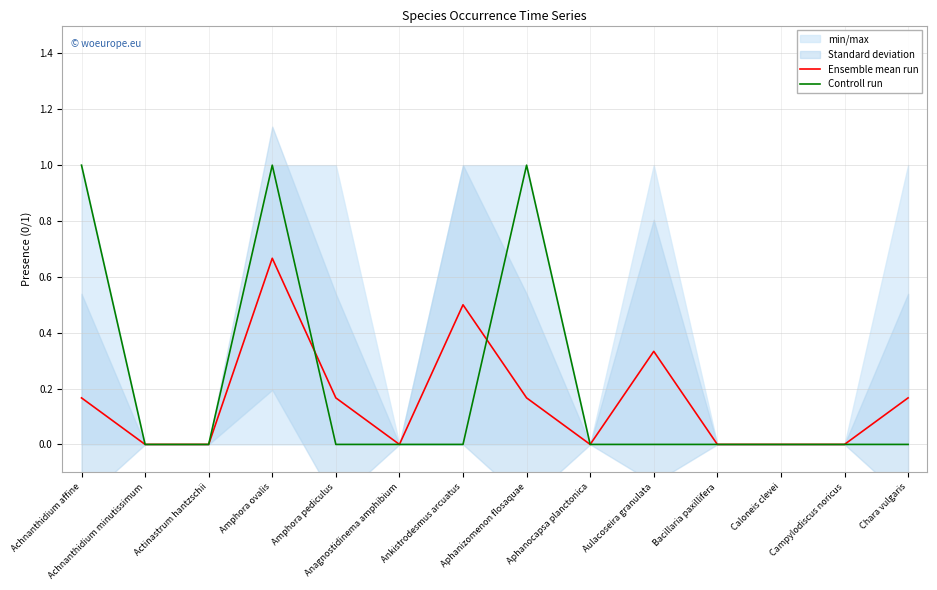

Is it true that Ensemble mean run equals 0.2 at Aphanizomenon flosaquae?

True